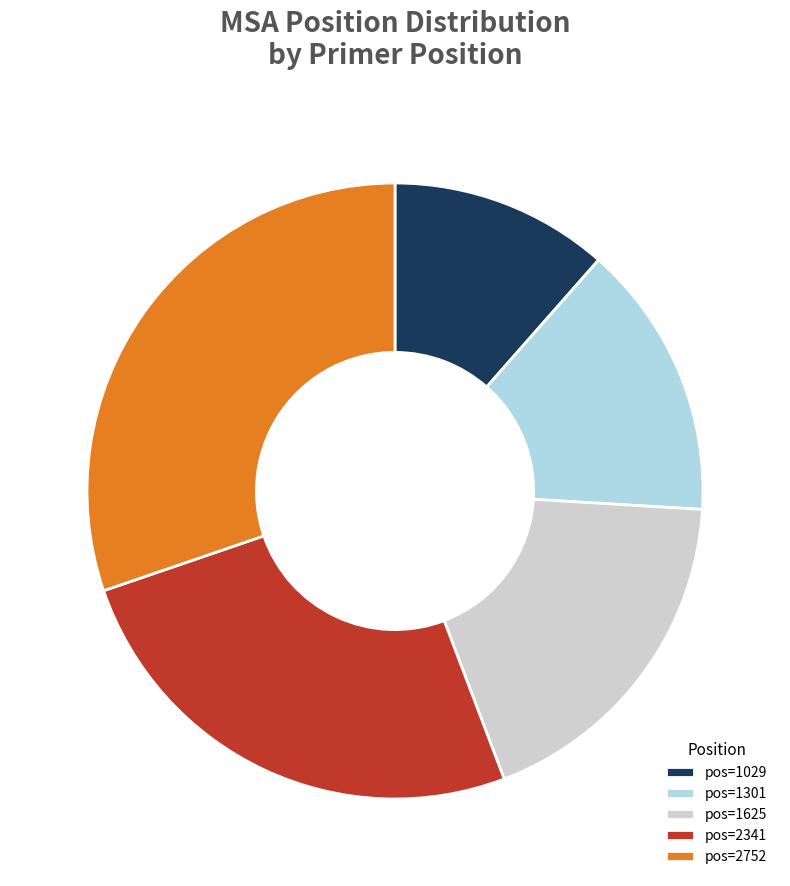

Is it true that pos=2341 is 19% of the pie?

False